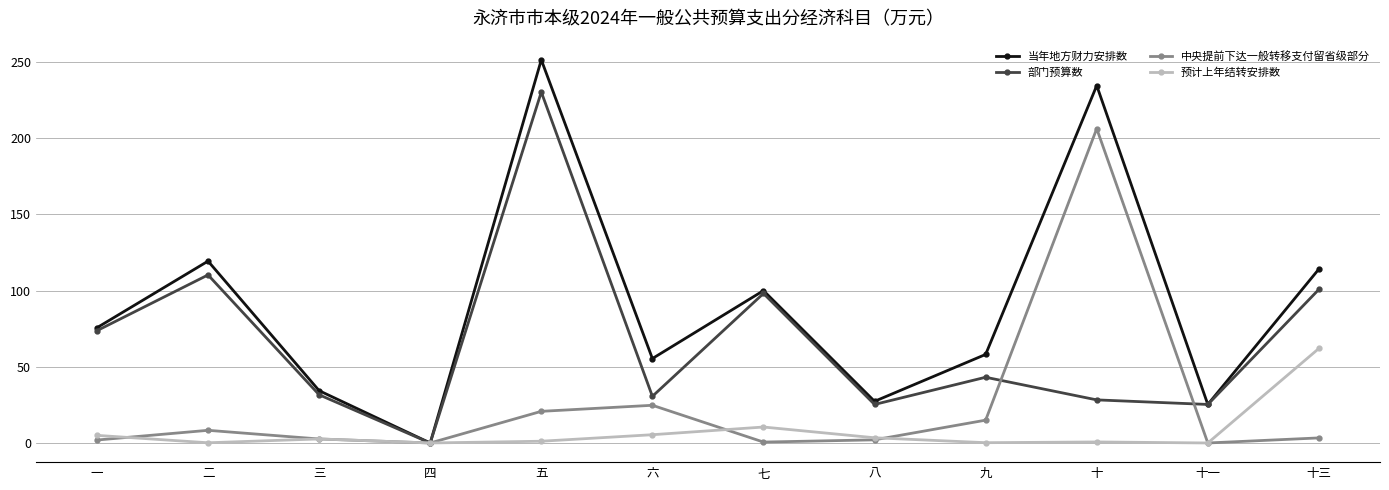

What is the greatest value displayed?

251.5